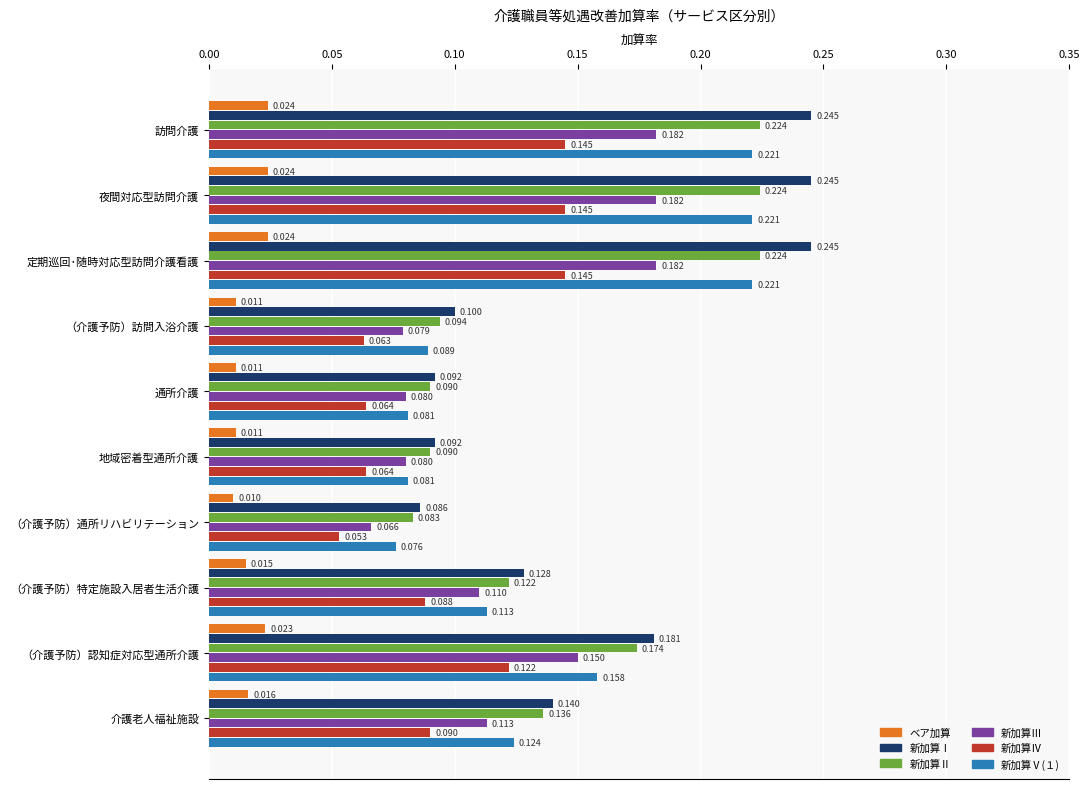

What are all the series names shown in the legend?

ベア加算, 新加算Ⅰ, 新加算Ⅱ, 新加算Ⅲ, 新加算Ⅳ, 新加算Ⅴ(１)